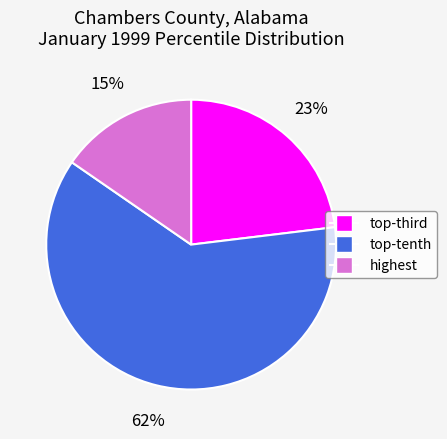

How many segments does this pie chart have?

3